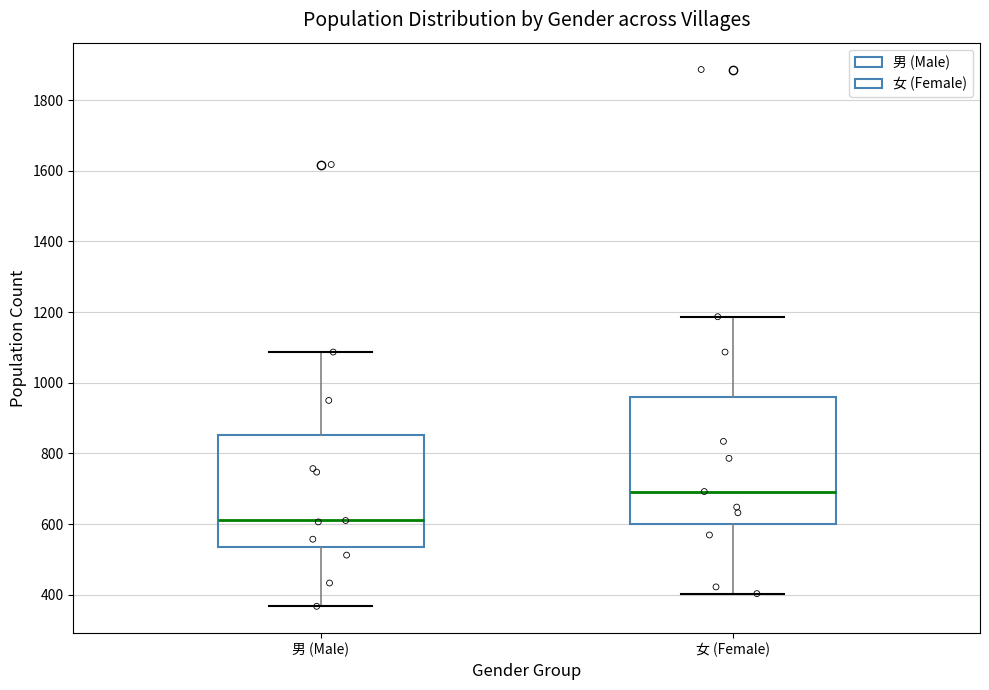

Which box has the lowest median line?

男 (Male)